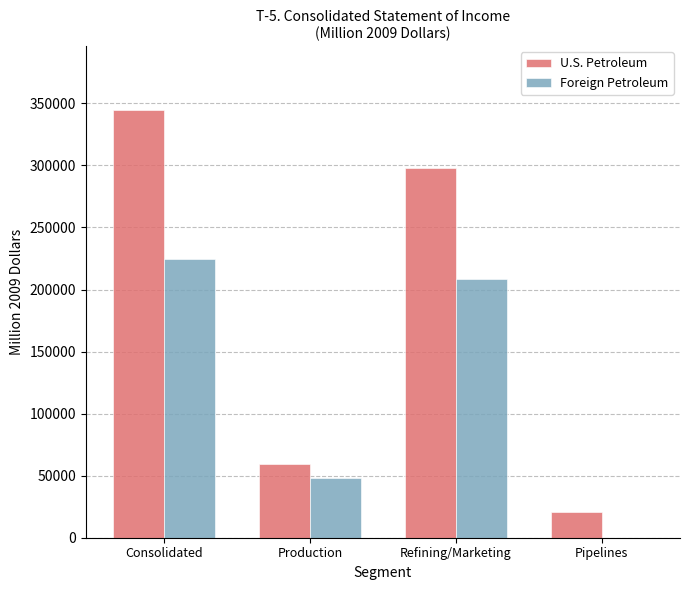

The value of Foreign Petroleum at Pipelines is 0. True or false?

True